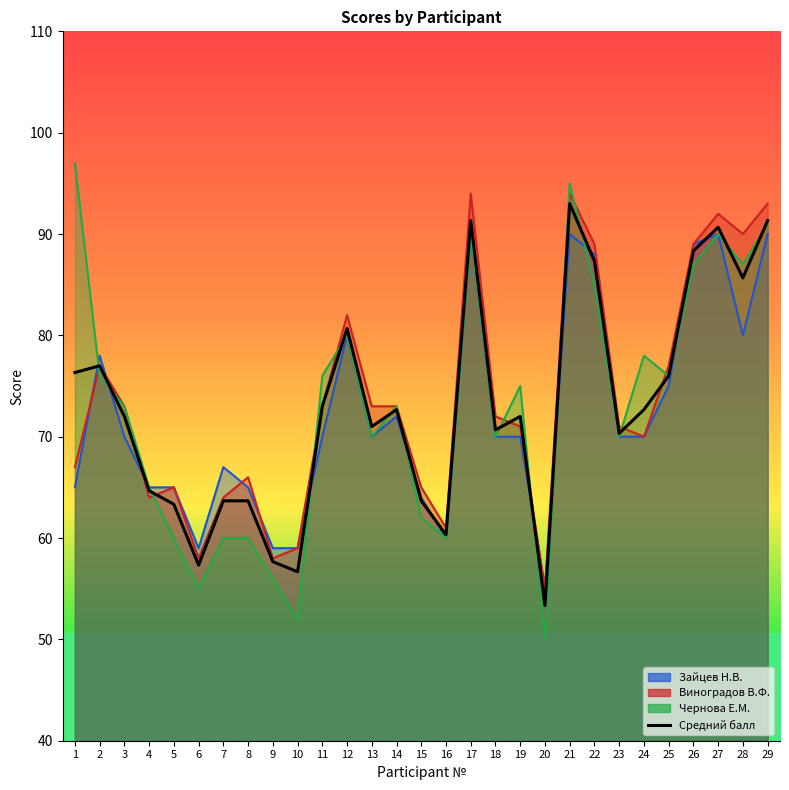

How many values are below 72?

13